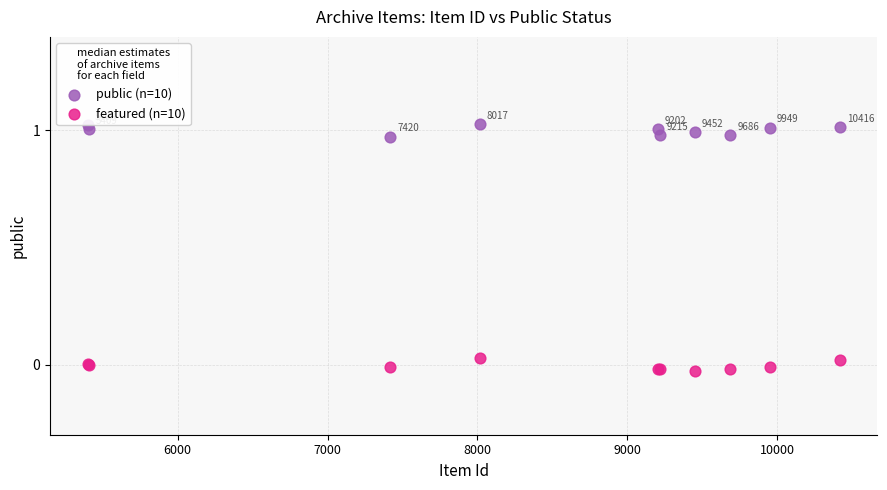

Which series reaches the minimum Y coordinate?

featured (n=10)